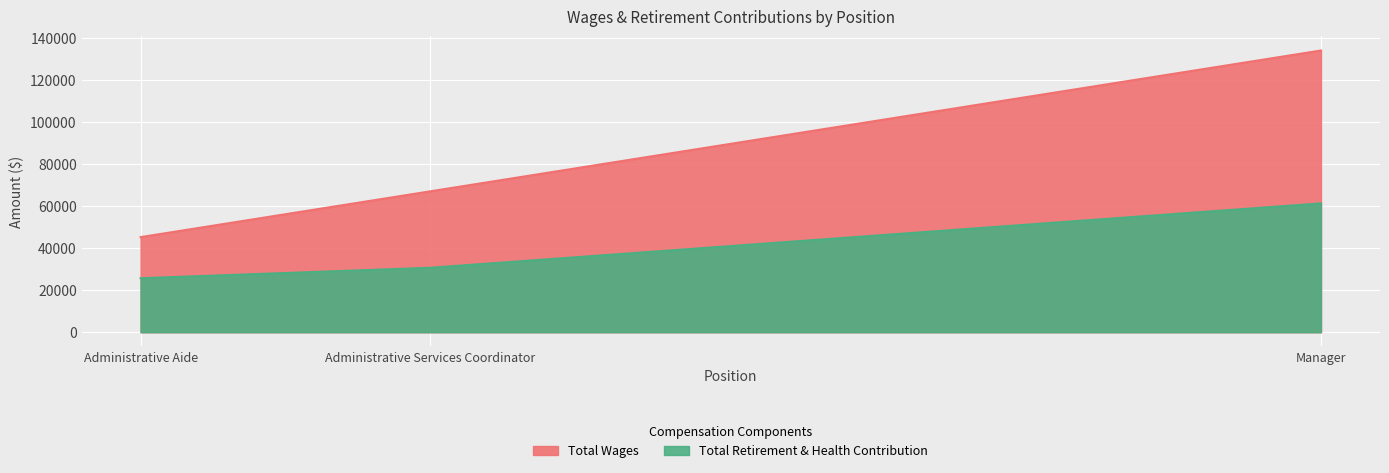

Between Manager and Administrative Services Coordinator, which series saw the biggest shift?

Total Wages